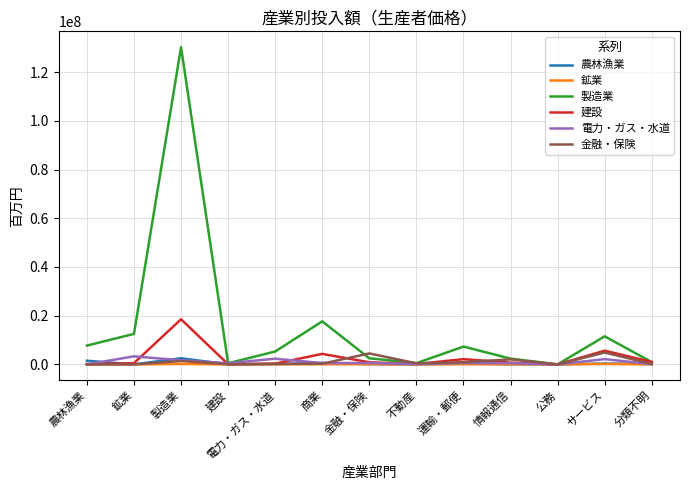

What is the greatest value displayed?

130247446